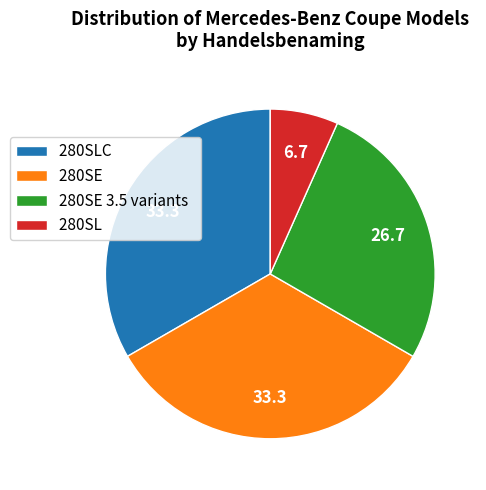

Does 280SLC account for over 50% of the chart?

No